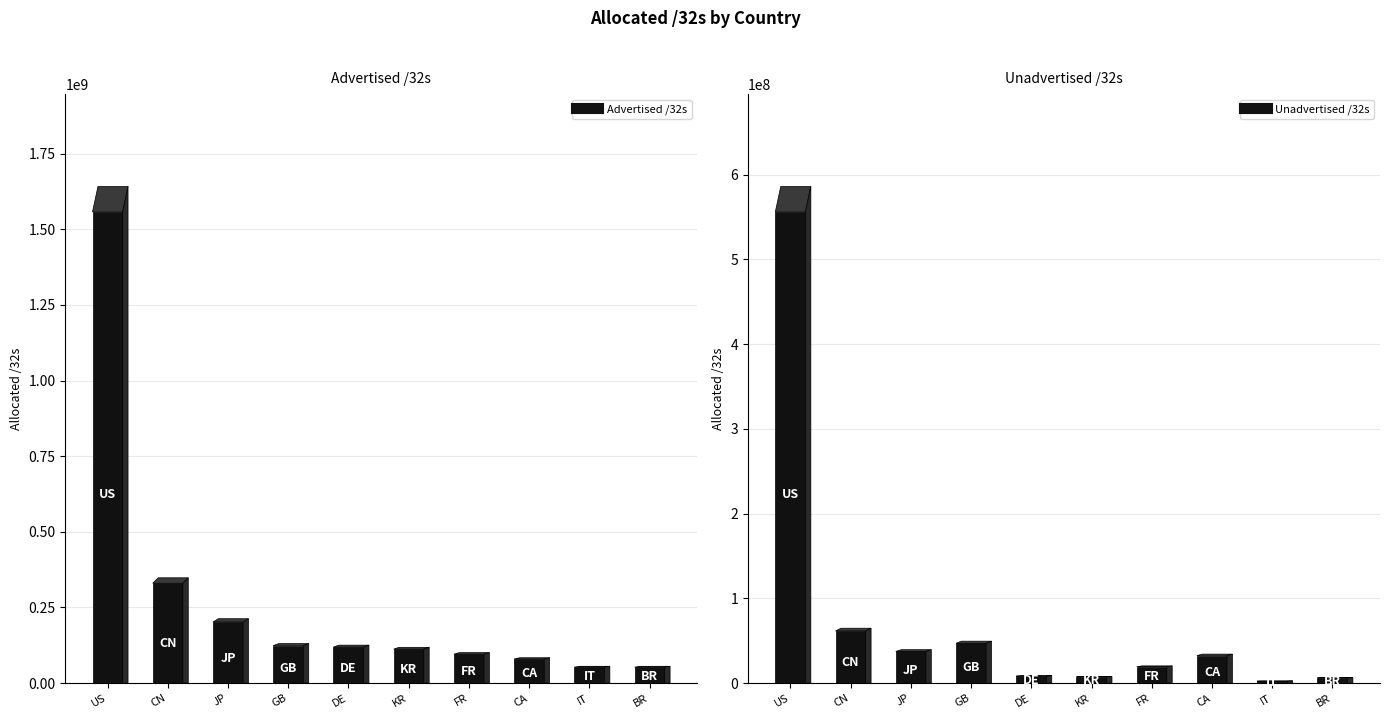

What position from the right is CN?

9